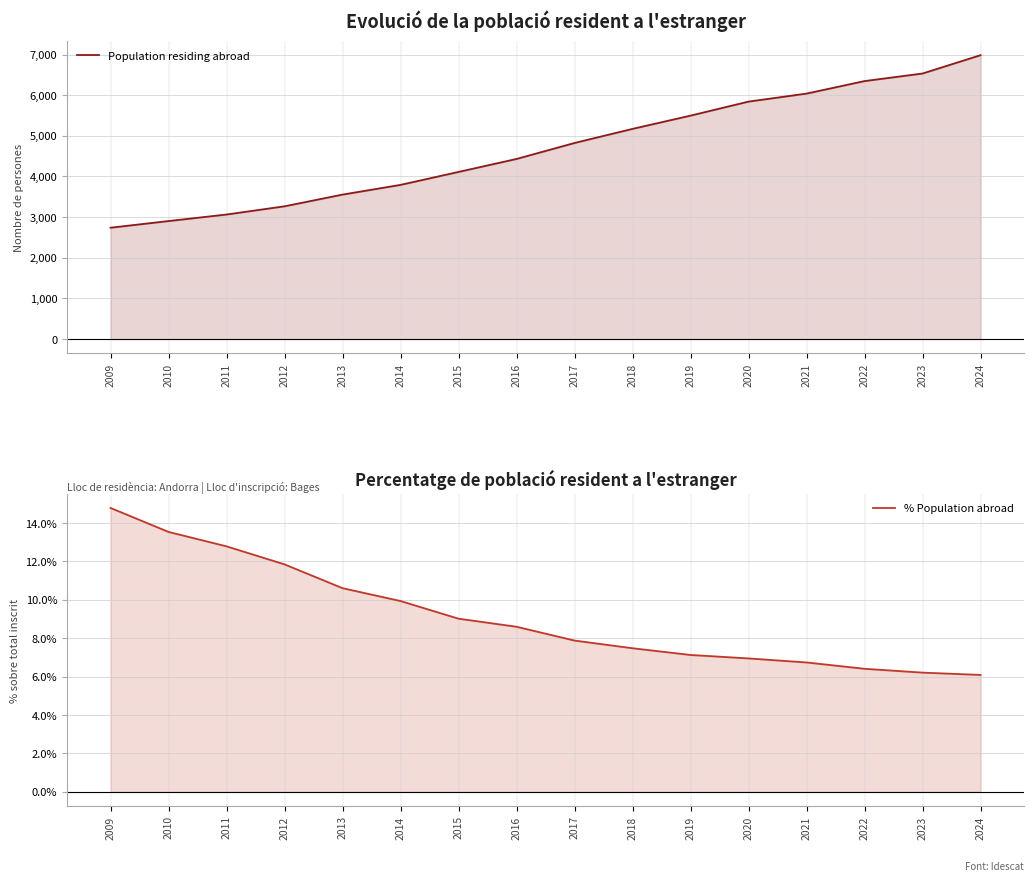

True or false: % Population abroad has more than 1 points higher than both neighbors.

False